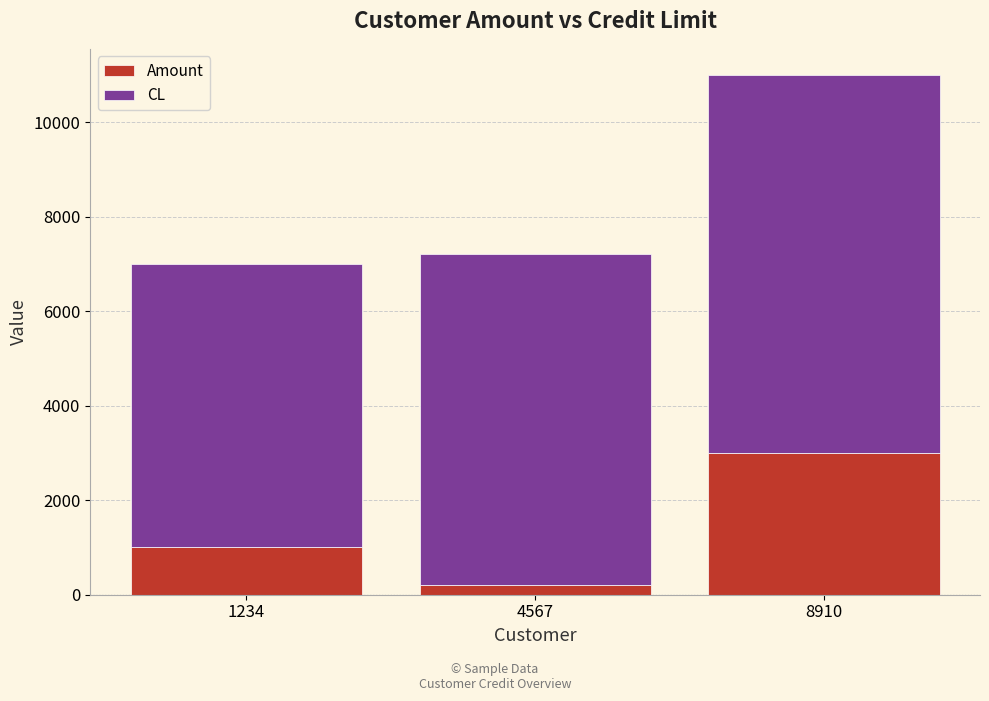

True or false: Amount has a value of 3000 at 8910.

True